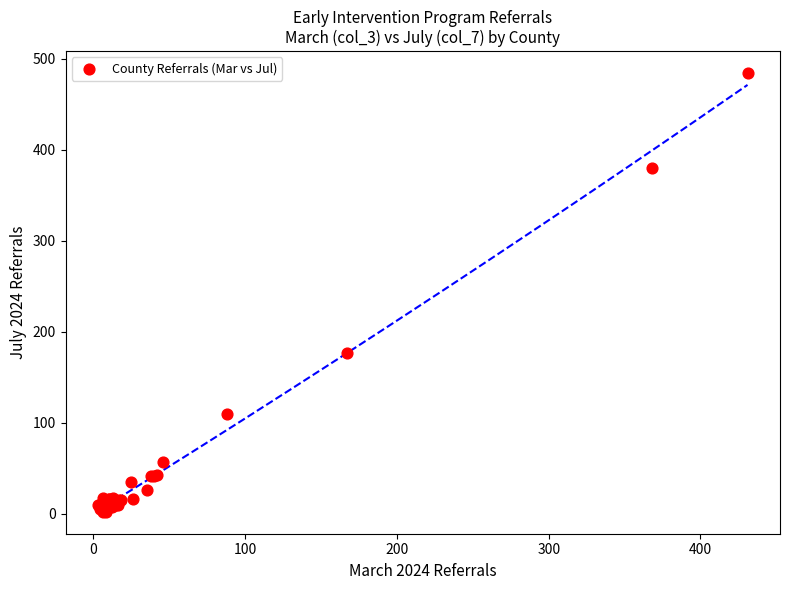

What Y value in the scatter plot is closest to 243?

177